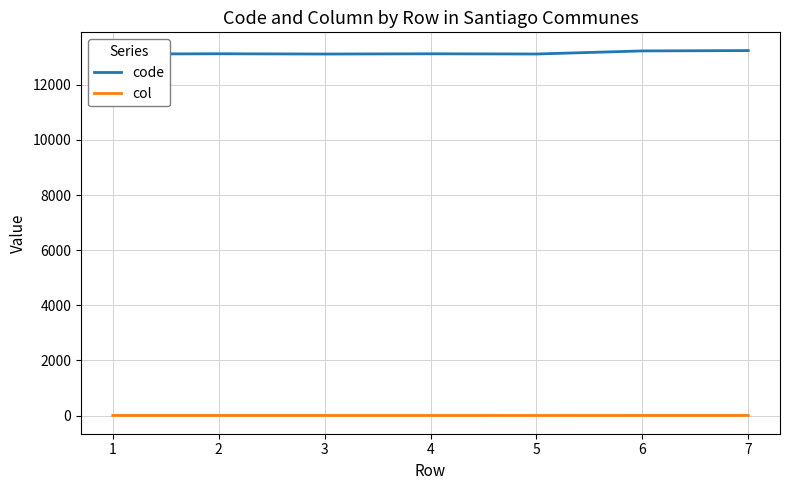

How many data points in col are less than 5?

1